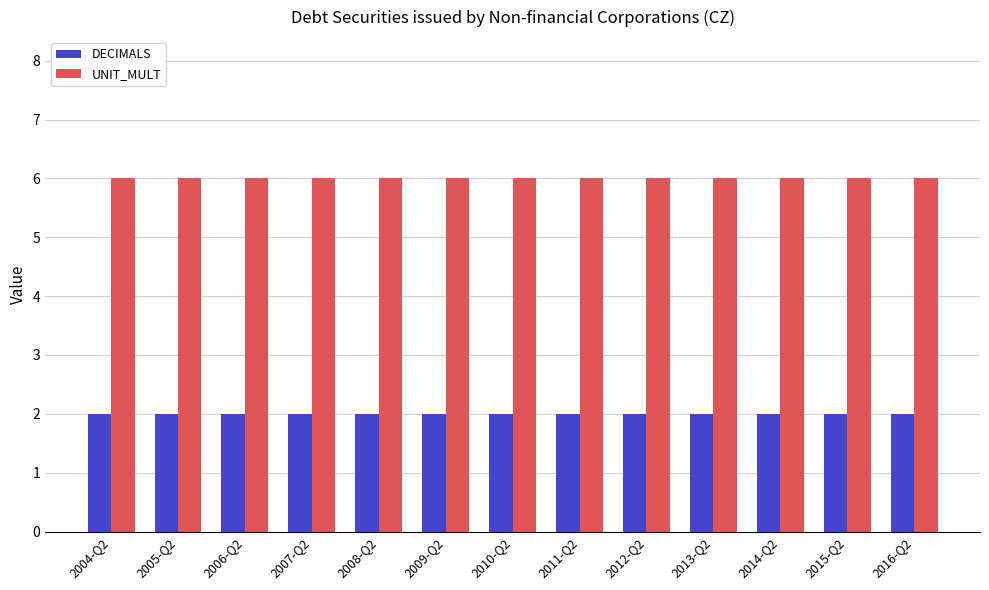

What value does the UNIT_MULT series have at 2008-Q2?

6